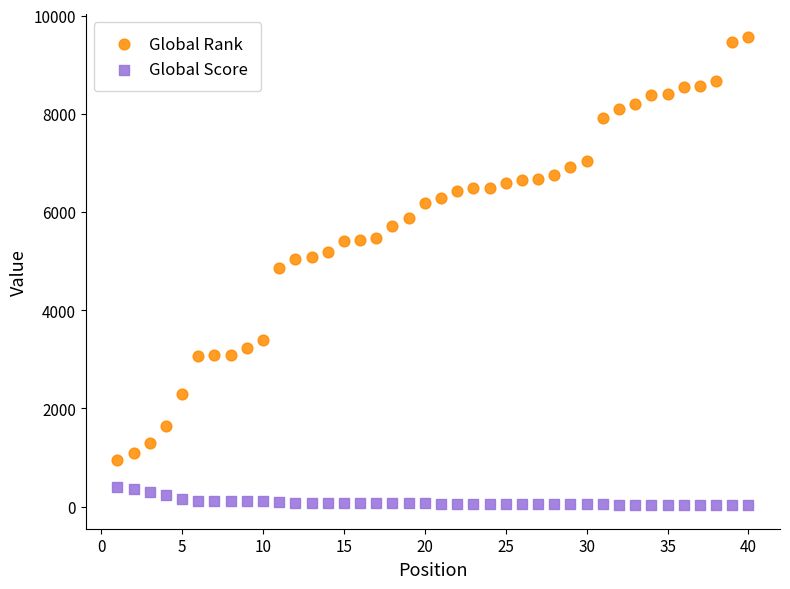

Across all data points, what is the range of Y values (max minus min)?

9532